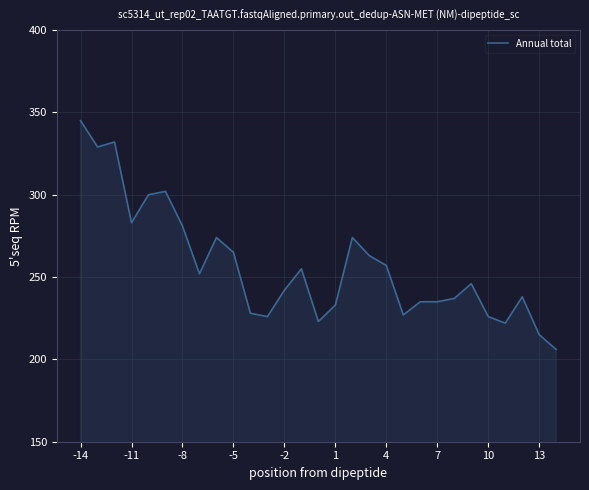

What is the smallest value displayed?

206